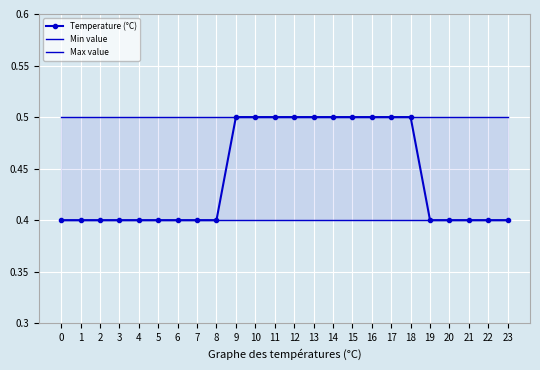

Which series has the largest total across all categories?

Max value